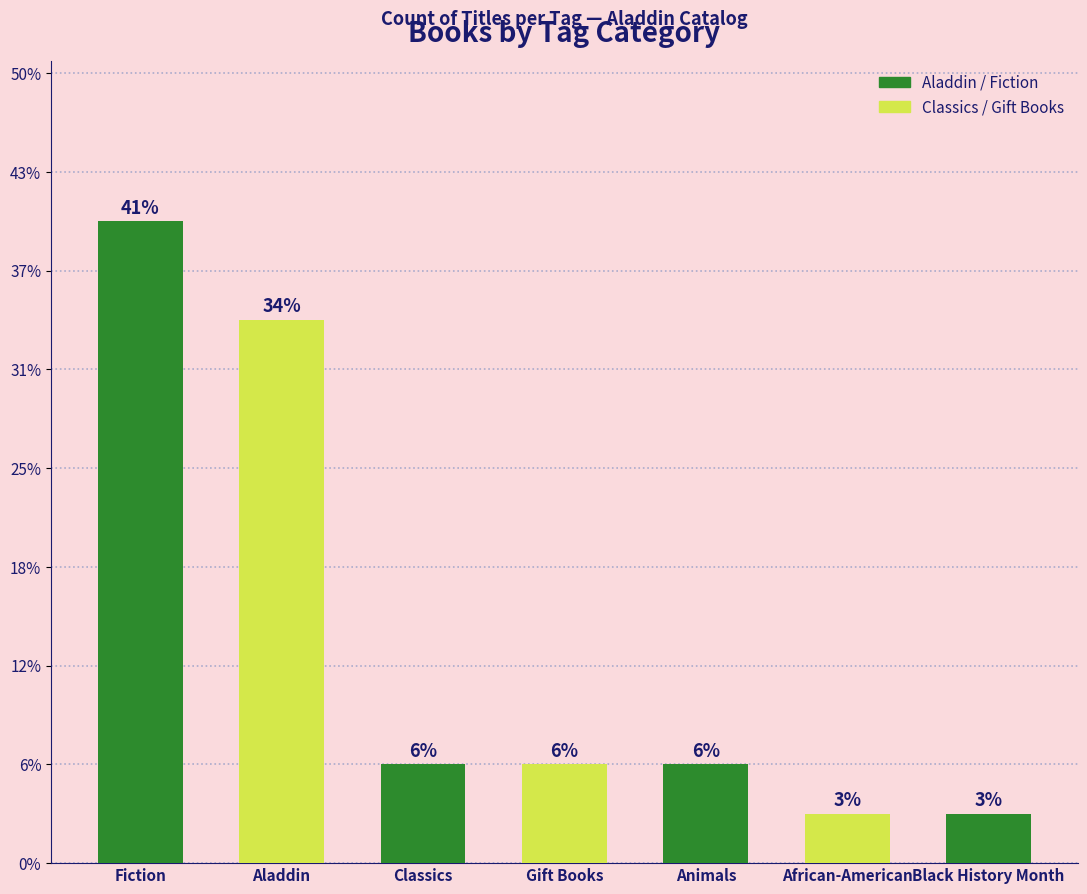

What position from the right is Animals?

3